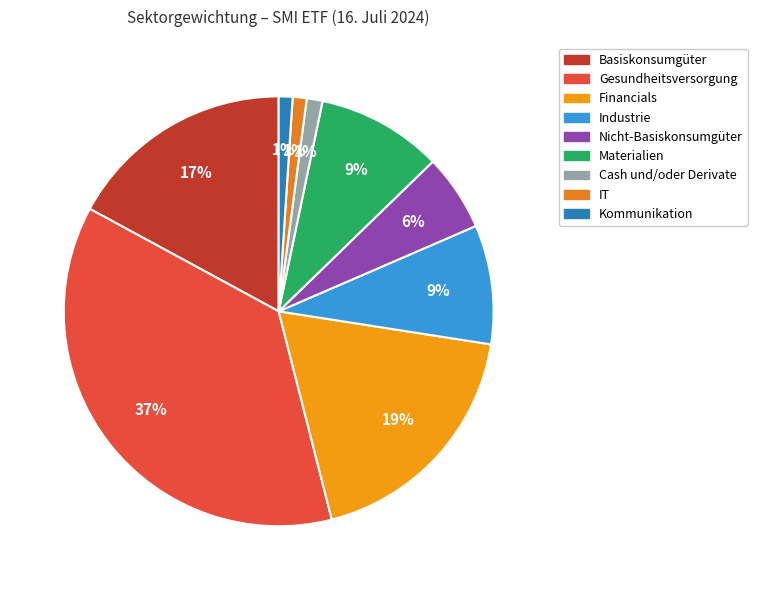

Which category has the smallest portion of the pie?

Kommunikation